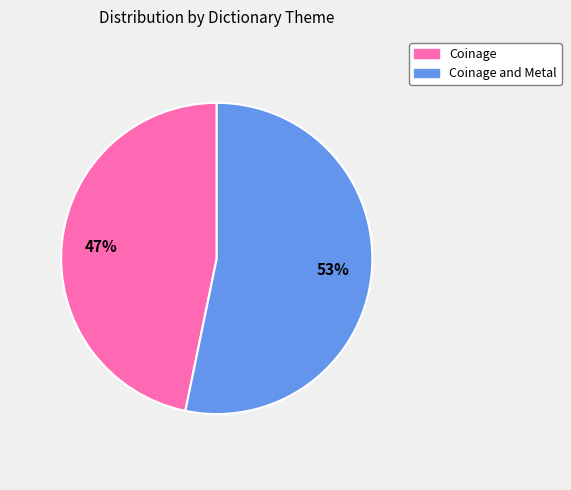

To the nearest percent, what percentage of the pie is Coinage?

47%